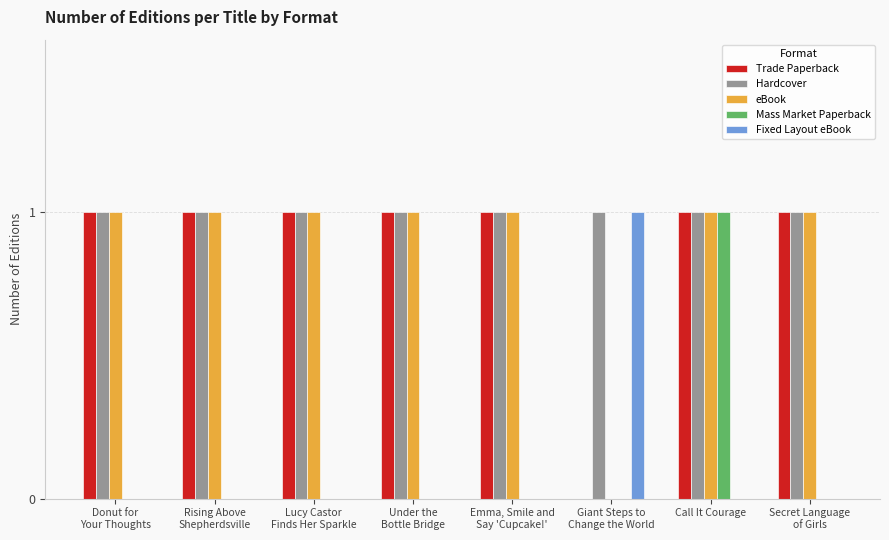

Reading left to right, extract all data points from this chart.

Trade Paperback: Donut for
Your Thoughts=1	Rising Above
Shepherdsville=1	Lucy Castor
Finds Her Sparkle=1	Under the
Bottle Bridge=1	Emma, Smile and
Say 'Cupcake!'=1	Giant Steps to
Change the World=0	Call It Courage=1	Secret Language
of Girls=1
Hardcover: Donut for
Your Thoughts=1	Rising Above
Shepherdsville=1	Lucy Castor
Finds Her Sparkle=1	Under the
Bottle Bridge=1	Emma, Smile and
Say 'Cupcake!'=1	Giant Steps to
Change the World=1	Call It Courage=1	Secret Language
of Girls=1
eBook: Donut for
Your Thoughts=1	Rising Above
Shepherdsville=1	Lucy Castor
Finds Her Sparkle=1	Under the
Bottle Bridge=1	Emma, Smile and
Say 'Cupcake!'=1	Giant Steps to
Change the World=0	Call It Courage=1	Secret Language
of Girls=1
Mass Market Paperback: Donut for
Your Thoughts=0	Rising Above
Shepherdsville=0	Lucy Castor
Finds Her Sparkle=0	Under the
Bottle Bridge=0	Emma, Smile and
Say 'Cupcake!'=0	Giant Steps to
Change the World=0	Call It Courage=1	Secret Language
of Girls=0
Fixed Layout eBook: Donut for
Your Thoughts=0	Rising Above
Shepherdsville=0	Lucy Castor
Finds Her Sparkle=0	Under the
Bottle Bridge=0	Emma, Smile and
Say 'Cupcake!'=0	Giant Steps to
Change the World=1	Call It Courage=0	Secret Language
of Girls=0